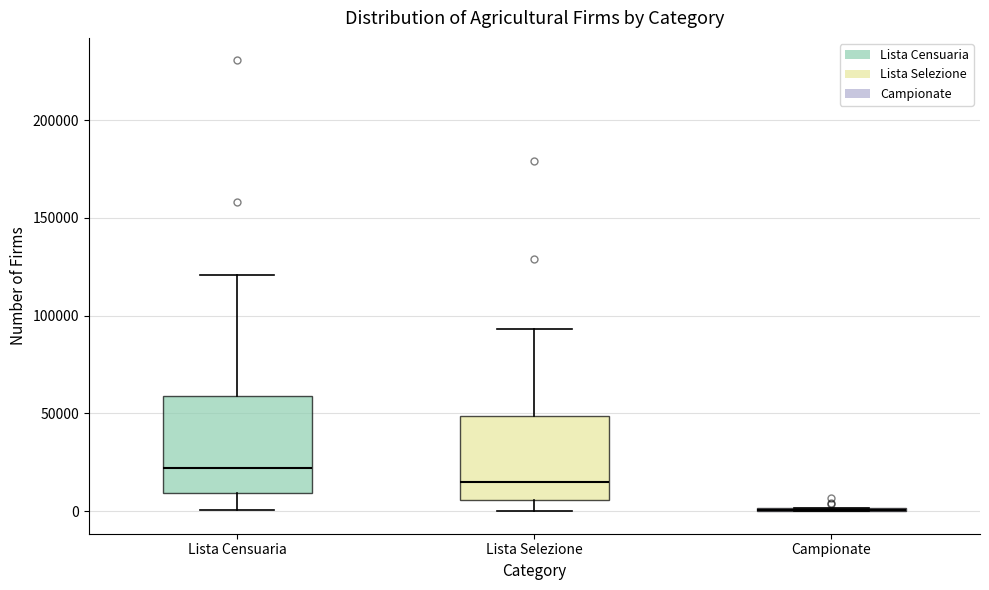

Where does the upper whisker of the box for Lista Censuaria end on the y-axis? The values are not printed on the chart, so give them approximately, as read against the axis.

120000